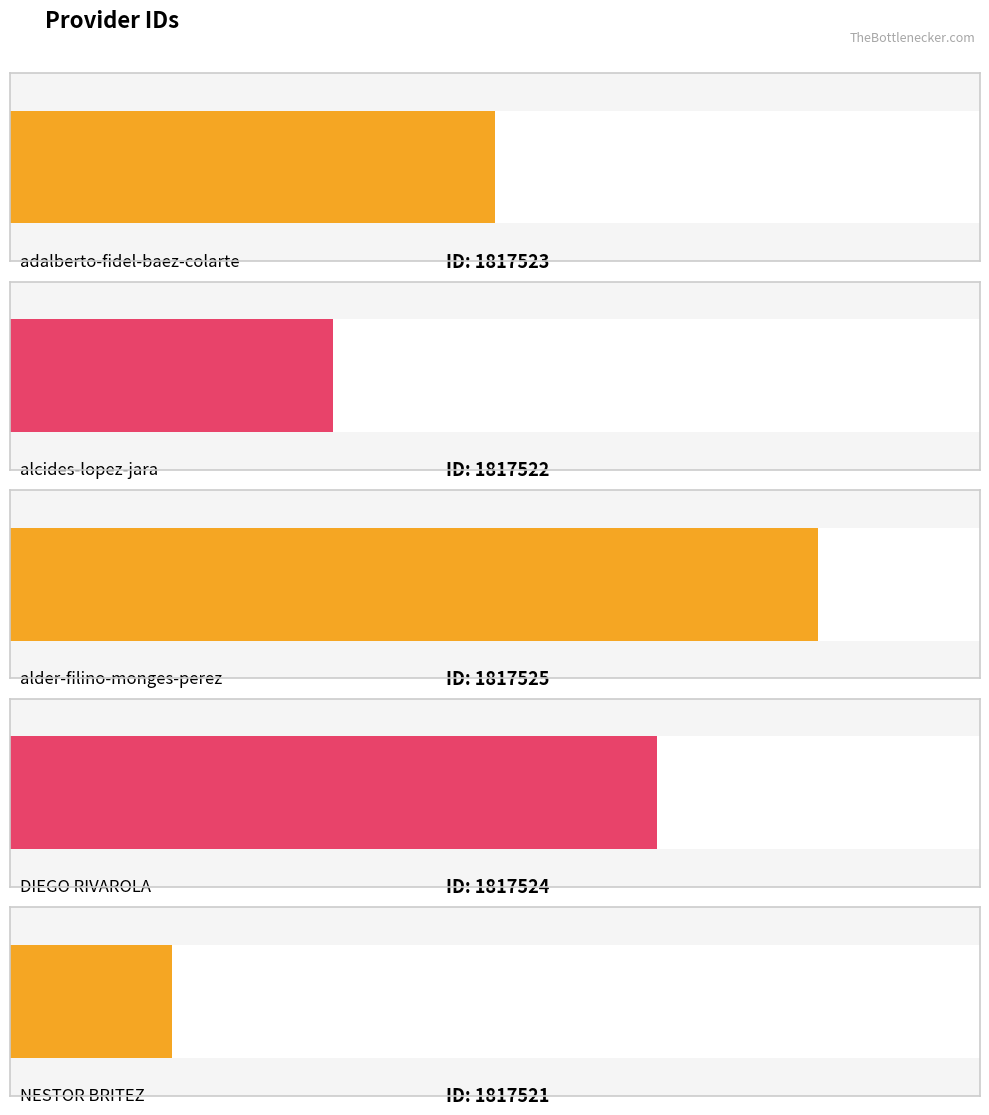

What is the sum of all values?

9087615